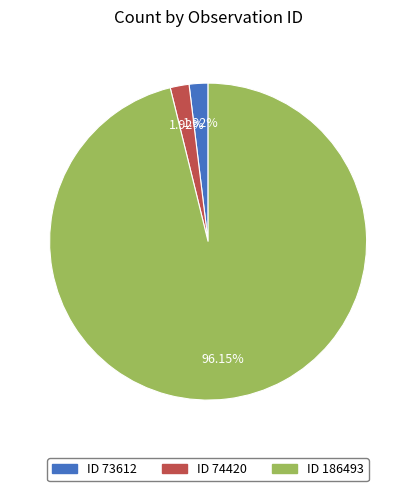

To the nearest percent, what is the difference between the largest and smallest slice percentages?

94%